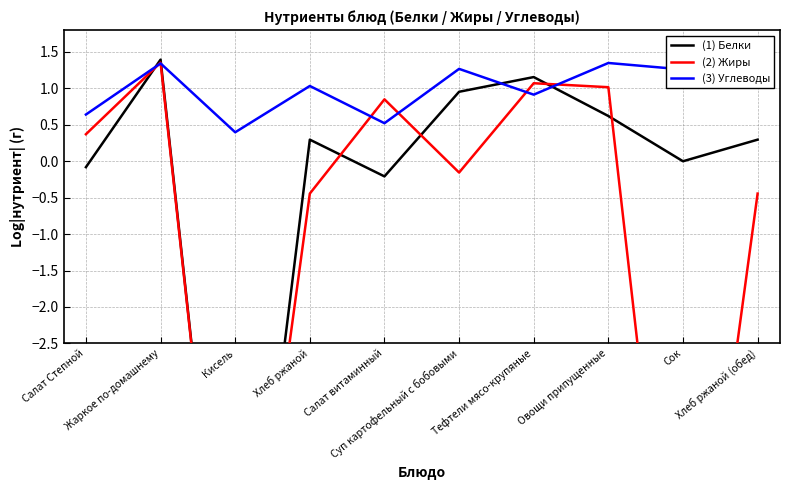

At which category does the chart reach its minimum across all series?

Кисель